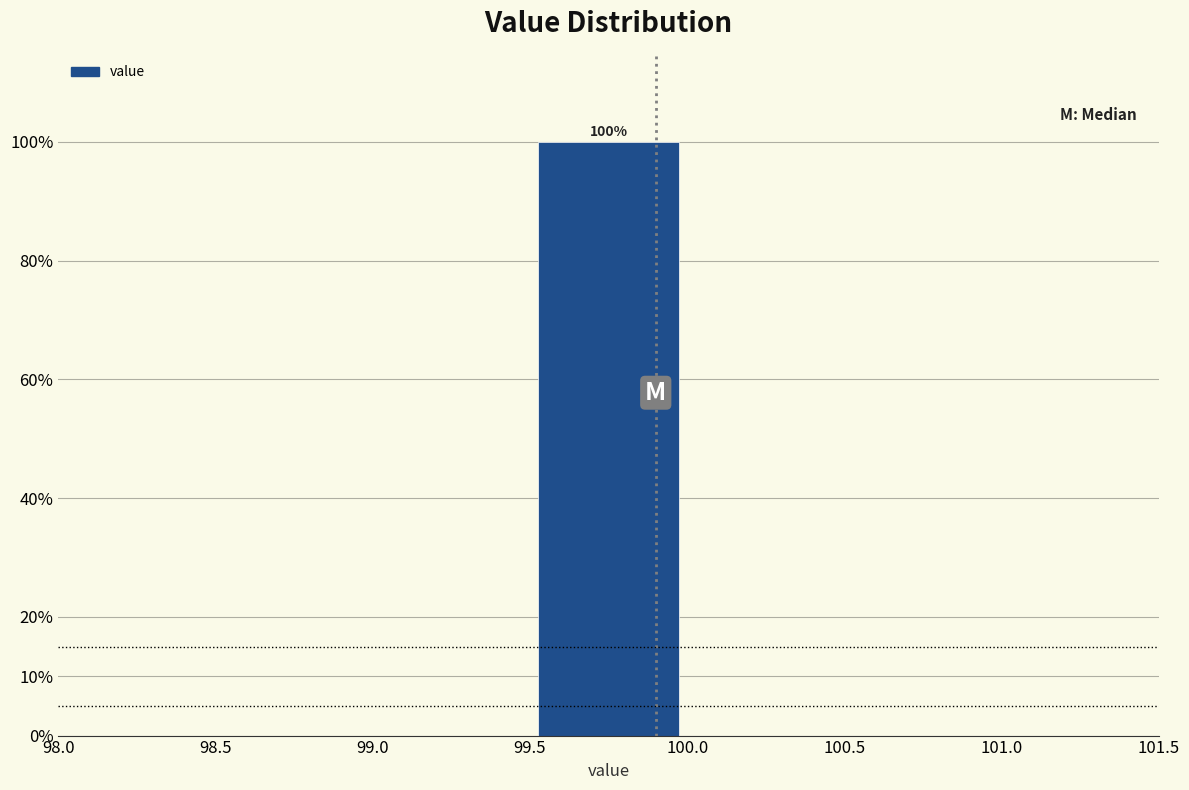

Over which range of the x-axis is the bar tallest?

99.5 to 100.0